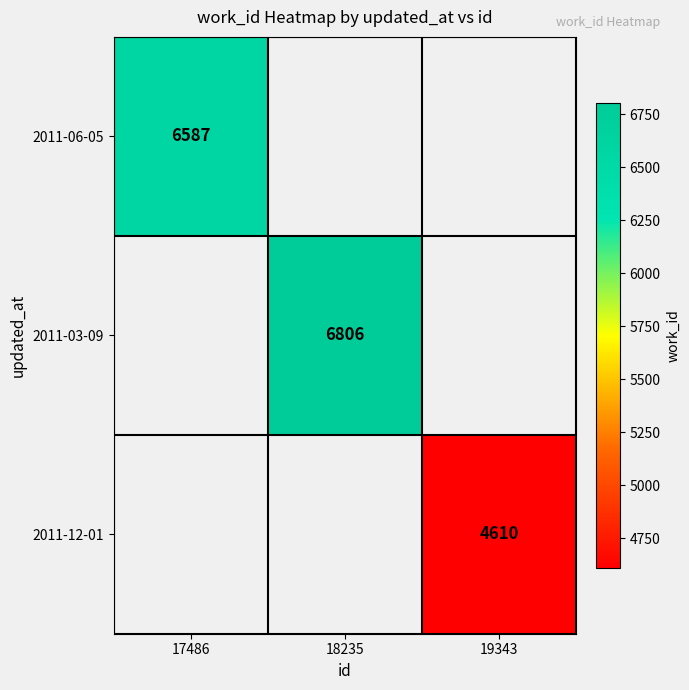

At how many categories does at least one series exceed 5938?

2